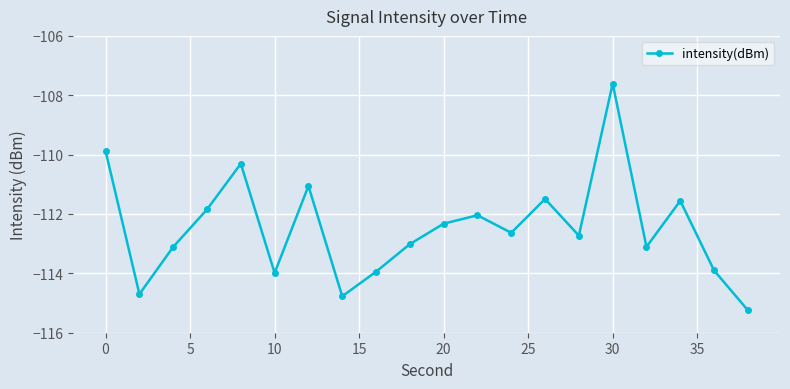

Reading left to right, transcribe all the data shown in this chart.

-109.9	-114.7	-113.1	-111.8	-110.3	-114.0	-111.1	-114.8	-113.9	-113.0	-112.3	-112.0	-112.6	-111.5	-112.7	-107.6	-113.1	-111.6	-113.9	-115.2